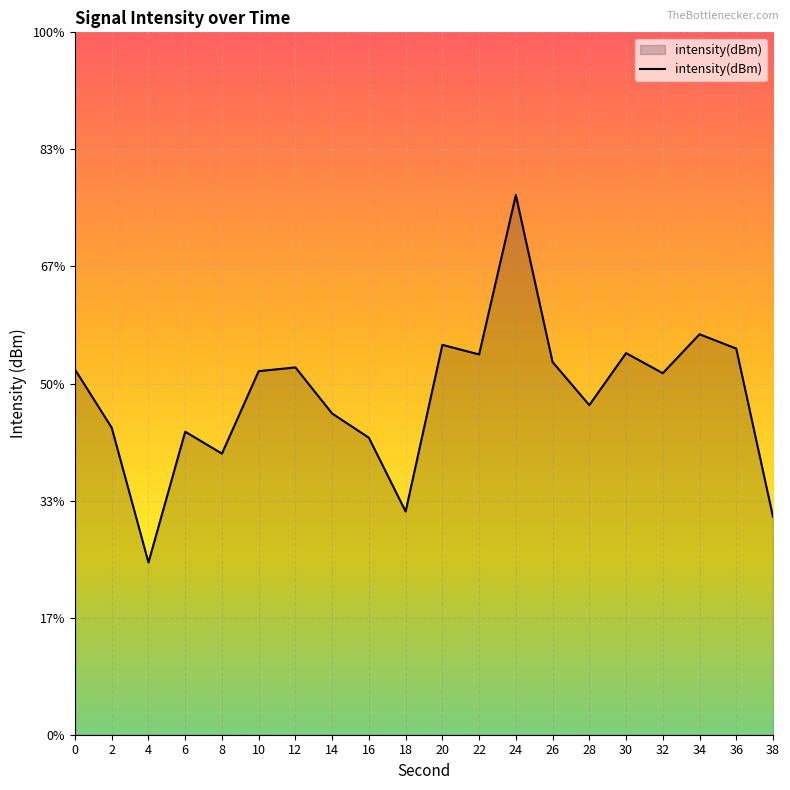

What is the difference between the maximum and minimum values?

31.4